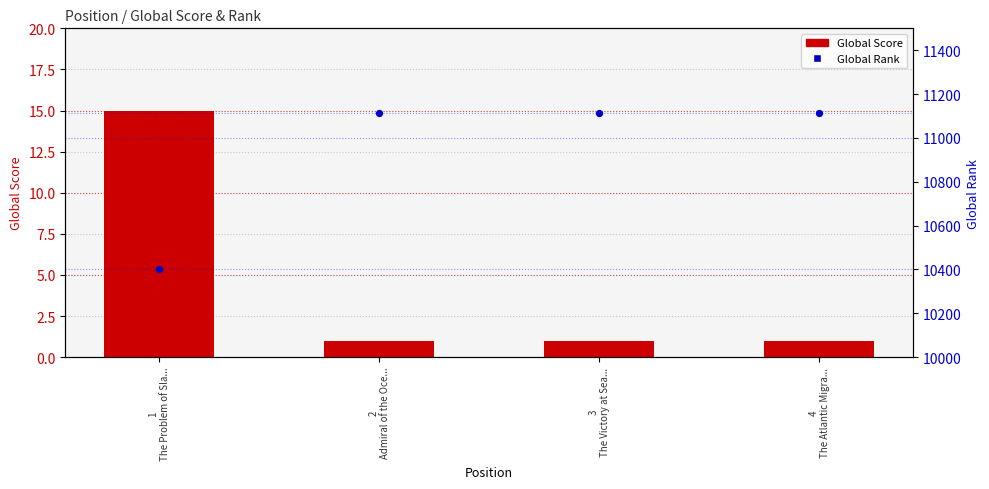

What is the total value across all series at 4
The Atlantic Migra...?

11115